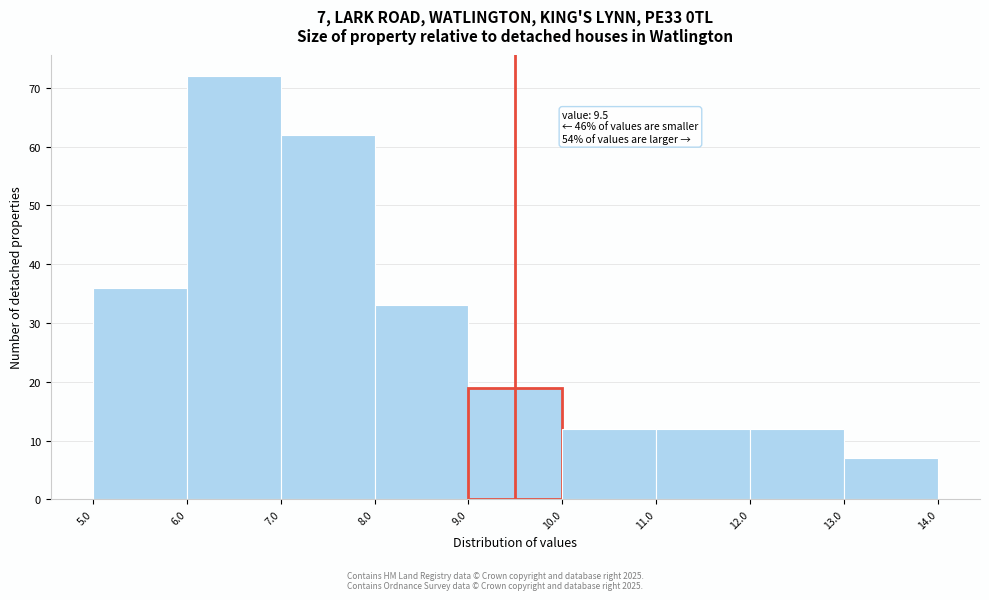

Which range on the x-axis has the tallest bar?

6.0 to 7.0